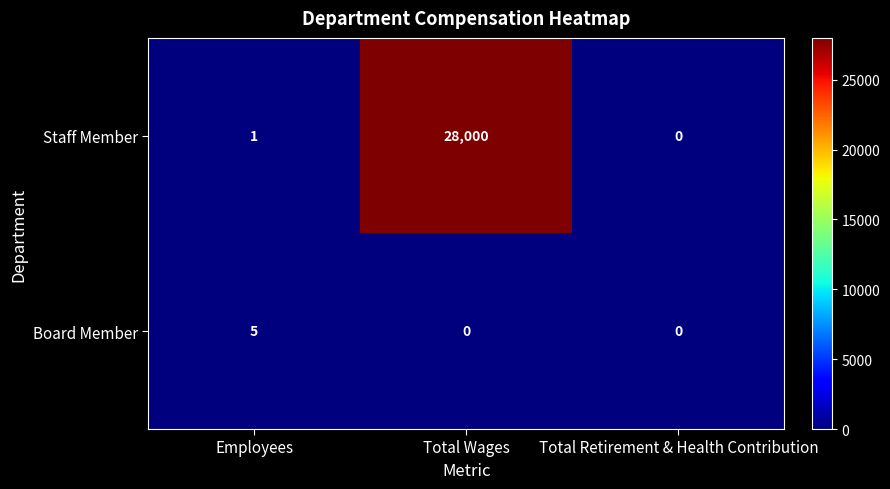

Read the Staff Member value at Total Wages, to the nearest 10.

28000